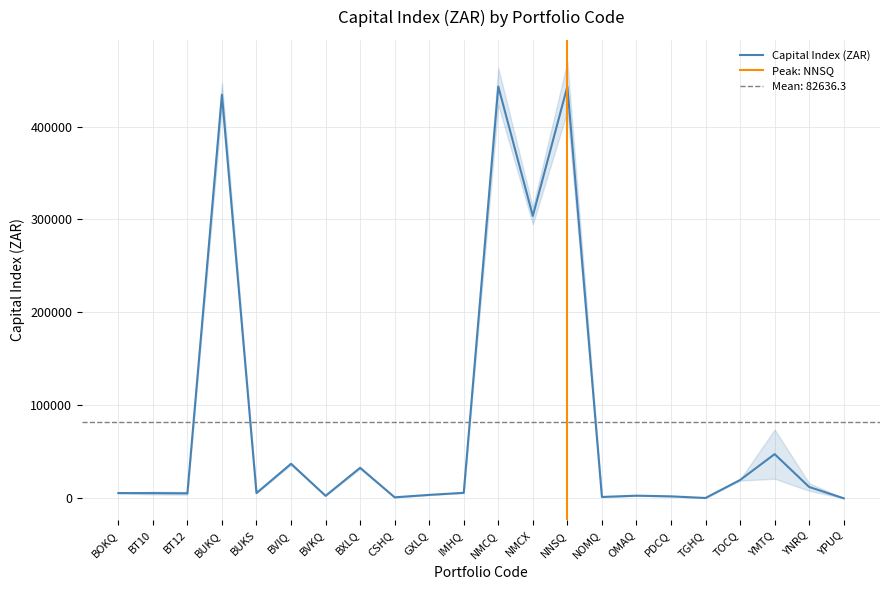

The chart shows a value of 7252.9 at YNRQ. True or false?

False